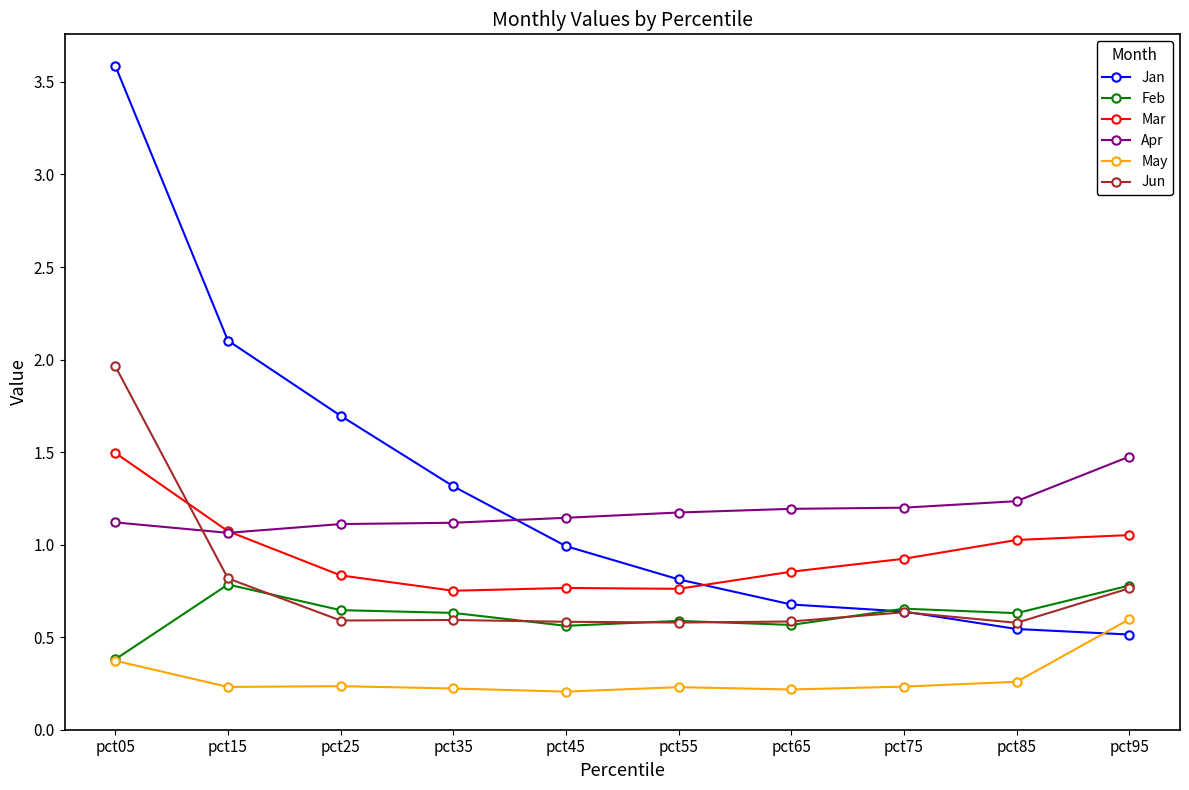

How many intersections are there between Jan and May?

1